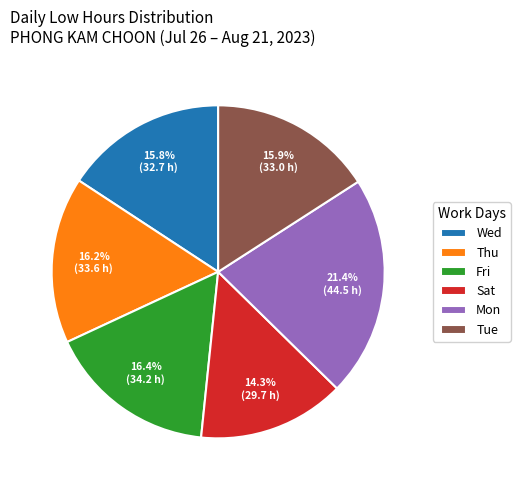

What portion of the pie excludes Mon?

78.6%